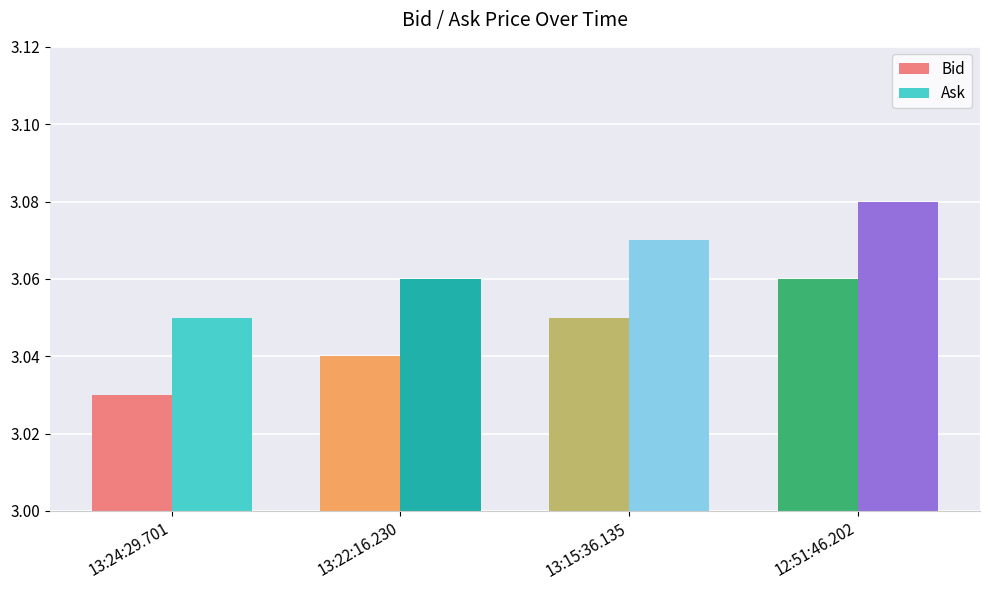

How many bars are there in total?

8